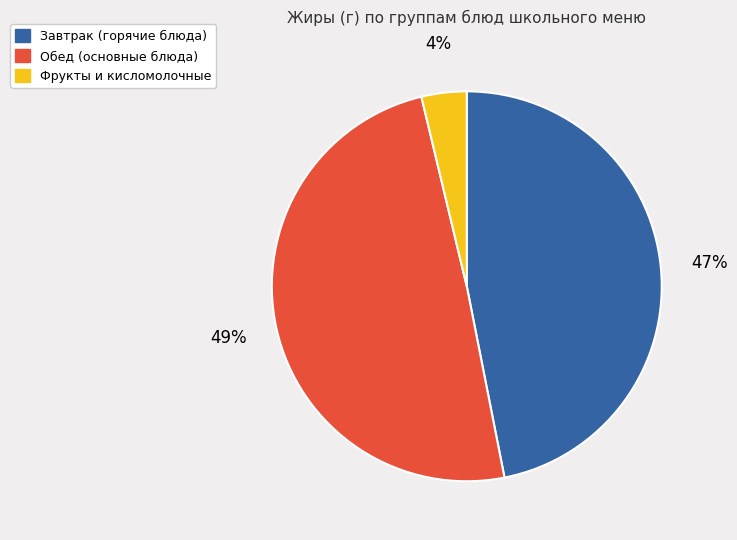

How many segments does this pie chart have?

3